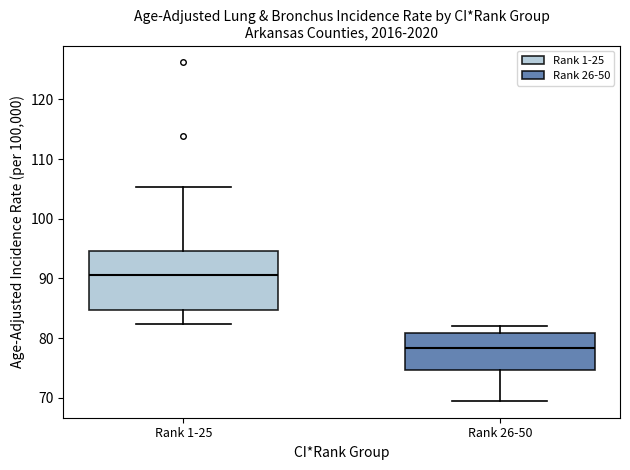

Where does the upper whisker of the box for Rank 26-50 end on the y-axis? The values are not printed on the chart, so give them approximately, as read against the axis.

82